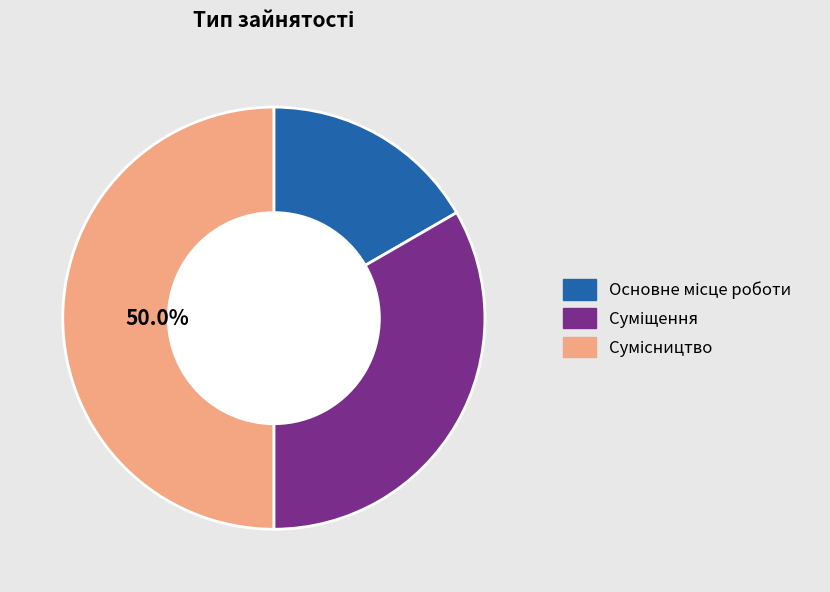

Which category has the biggest portion of the pie?

Сумісництво